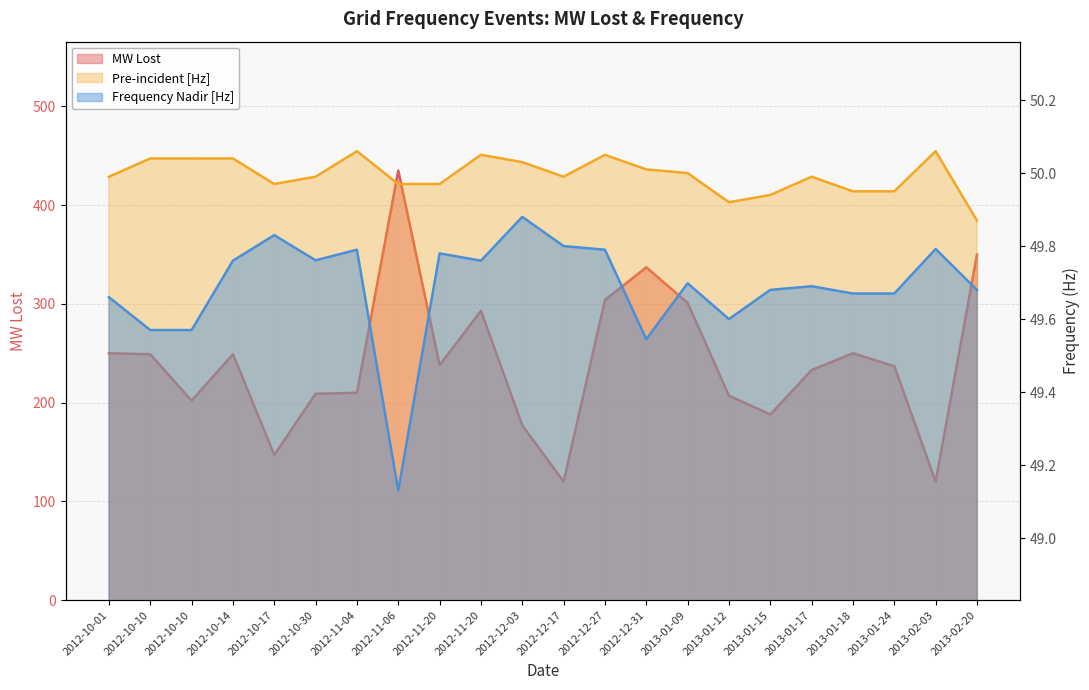

At which category does Pre-incident [Hz] reach its first local peak?

2012-11-04